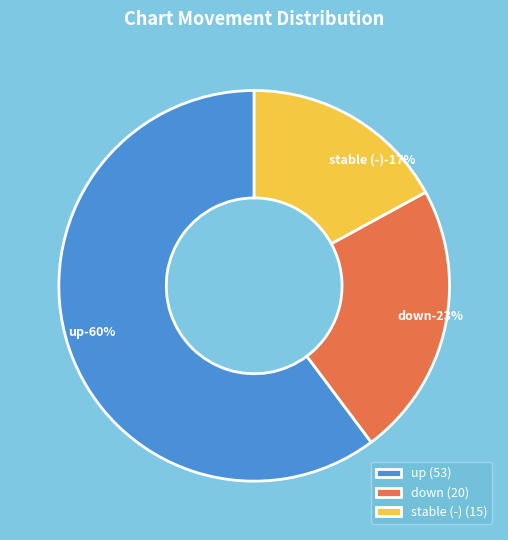

Rank the categories by value from highest to lowest.

up, down, -